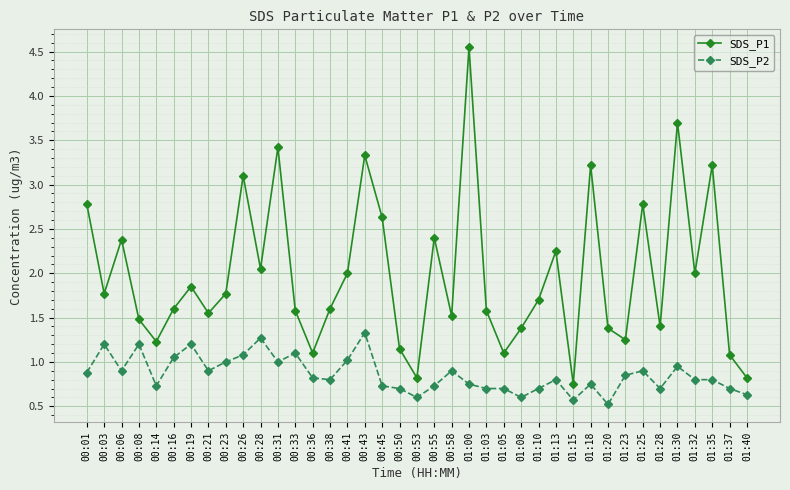

What is the approximate value of SDS_P1 at 00:26?

3.1